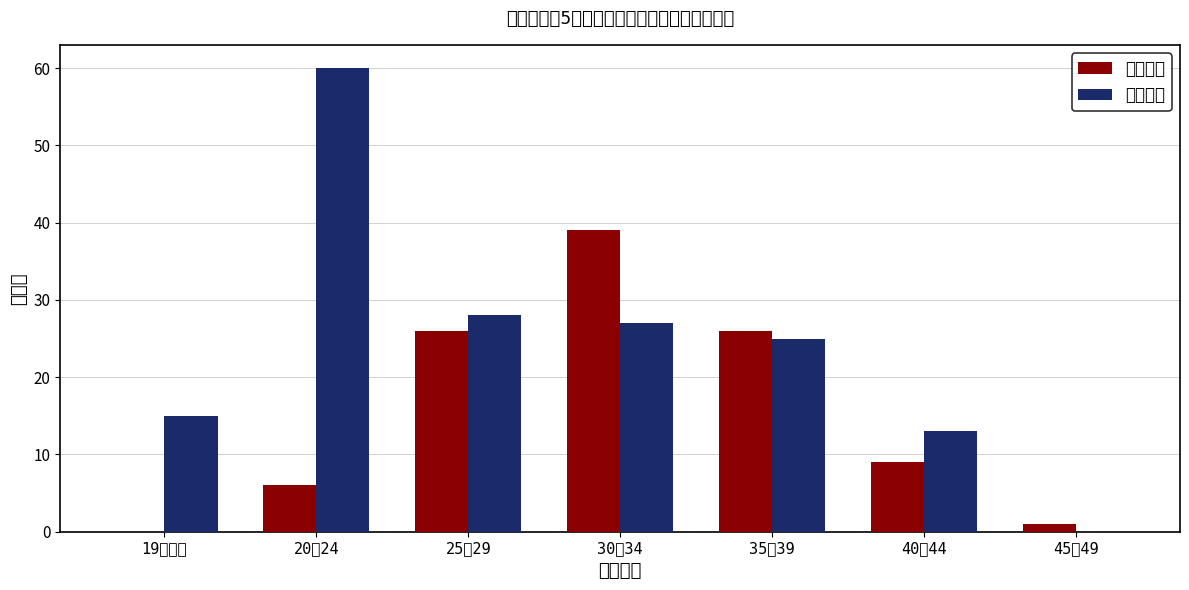

What is the difference between the second highest and minimum values in the 人工死産 series?

28